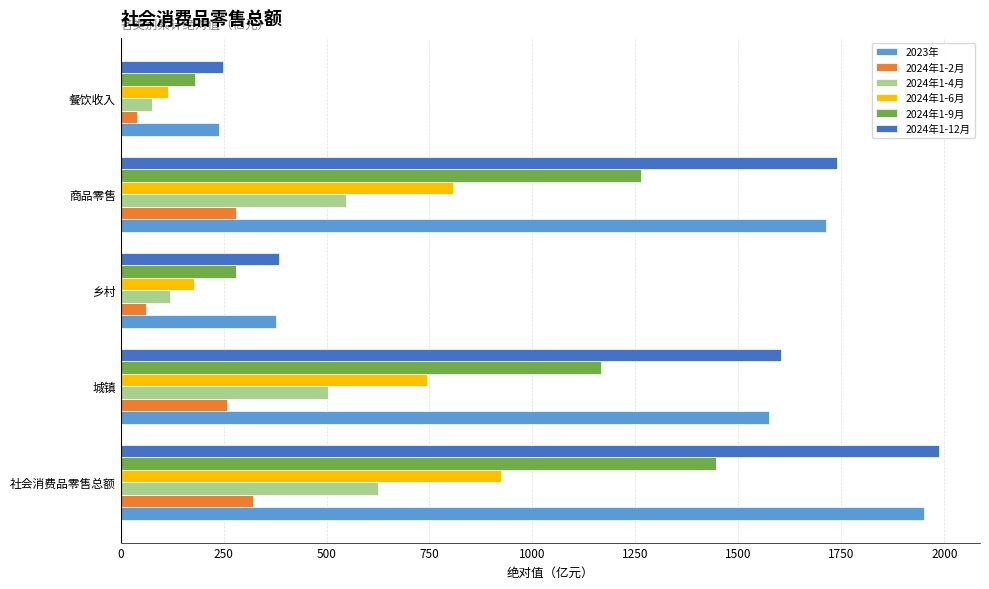

What is the sum of all 2023年 values?

5851.6